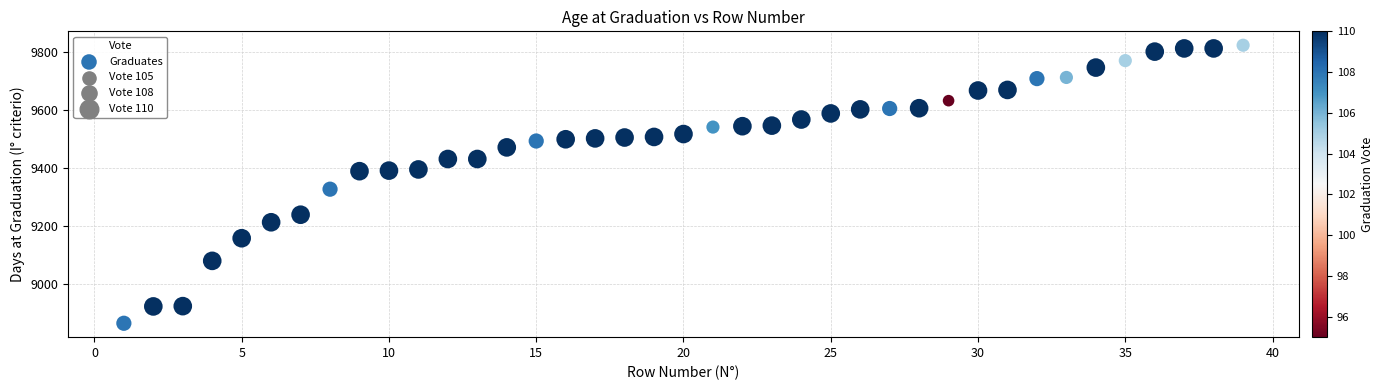

What Y value in the scatter plot is closest to 9343?

9326